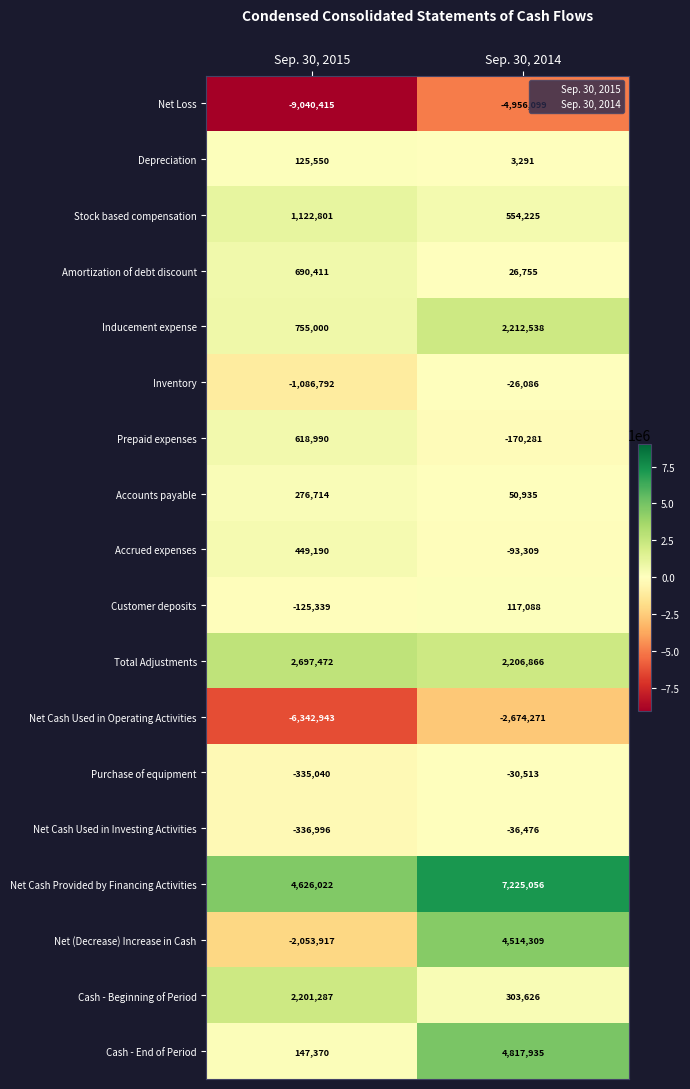

True or false: Inventory has a value of -1086792 at Sep. 30, 2015.

True